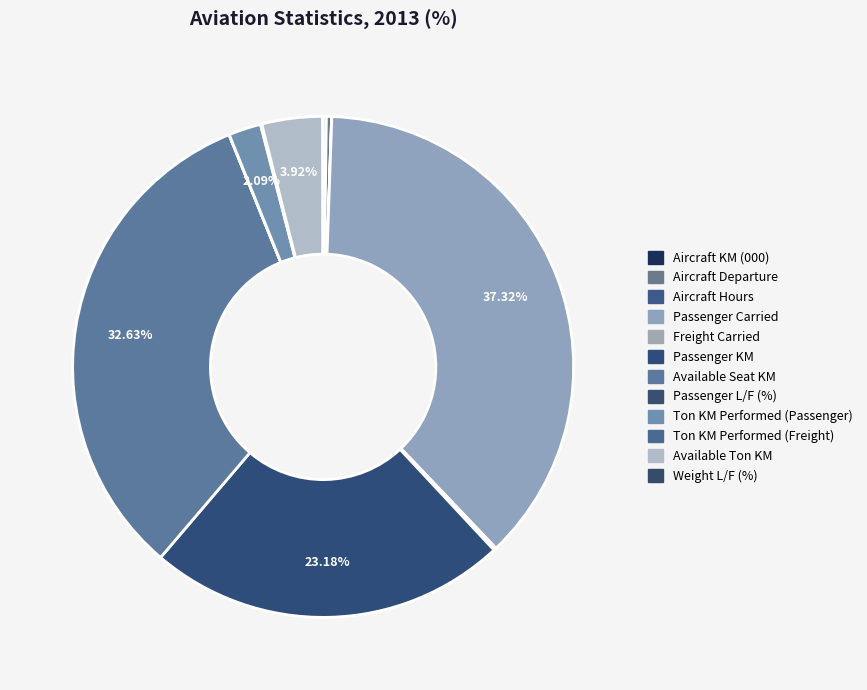

How many segments does this pie chart have?

12